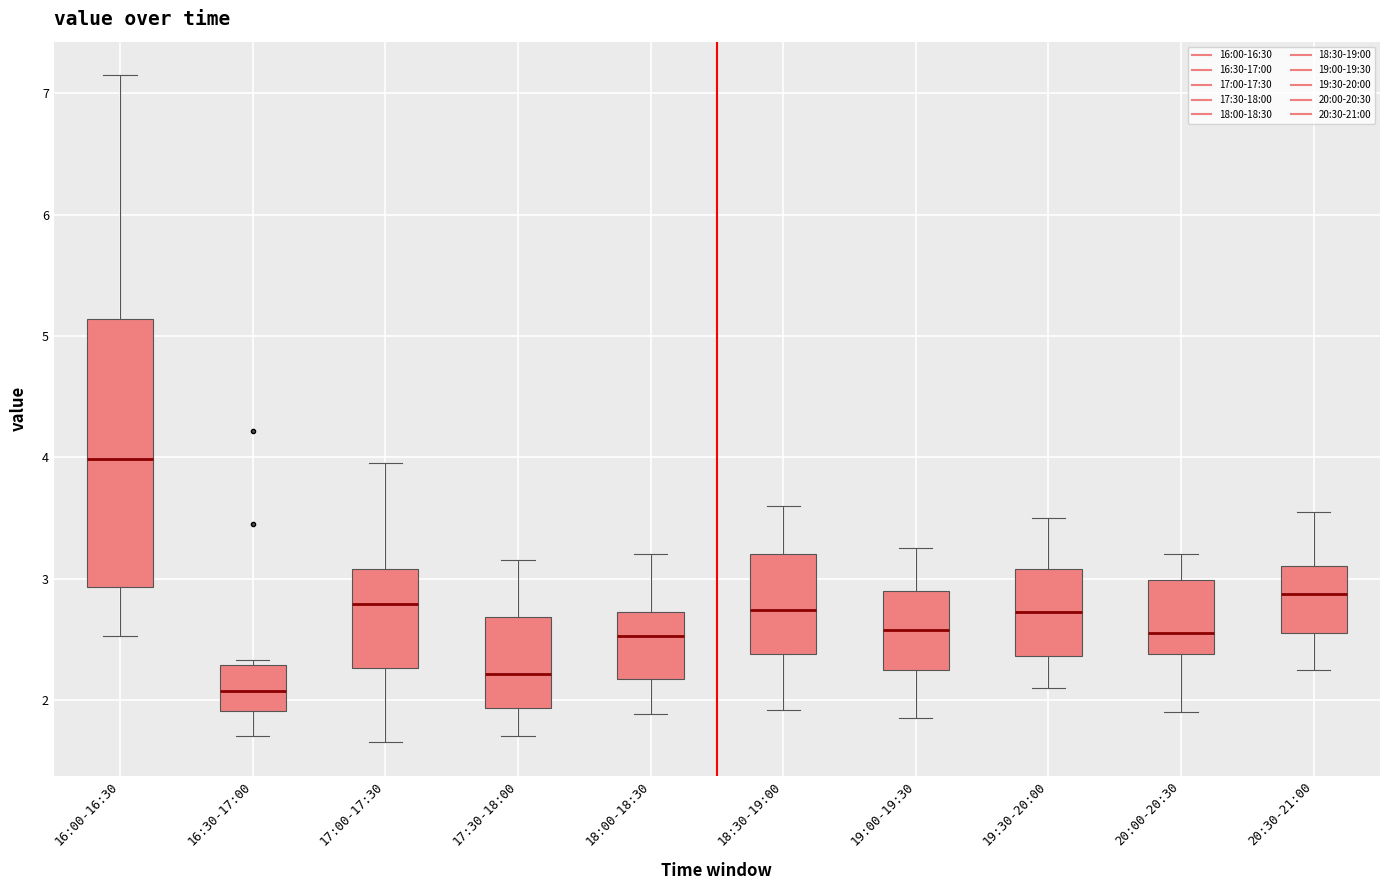

Where is the lower edge of the box for 18:00-18:30 on the y-axis? The values are not printed on the chart, so give them approximately, as read against the axis.

2.2